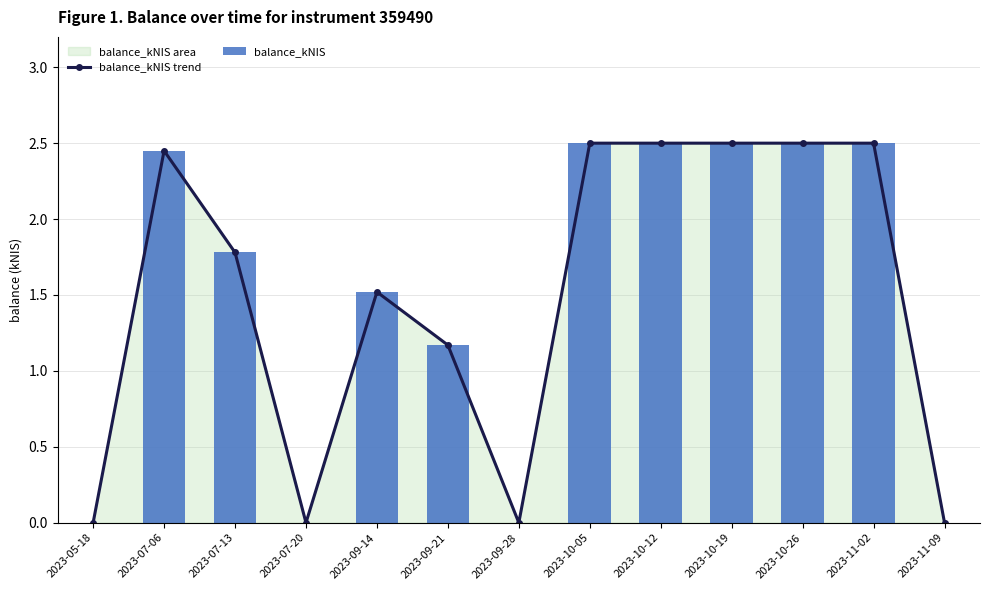

Rank the series at 2023-10-12 from lowest to highest value.

balance_kNIS trend, balance_kNIS